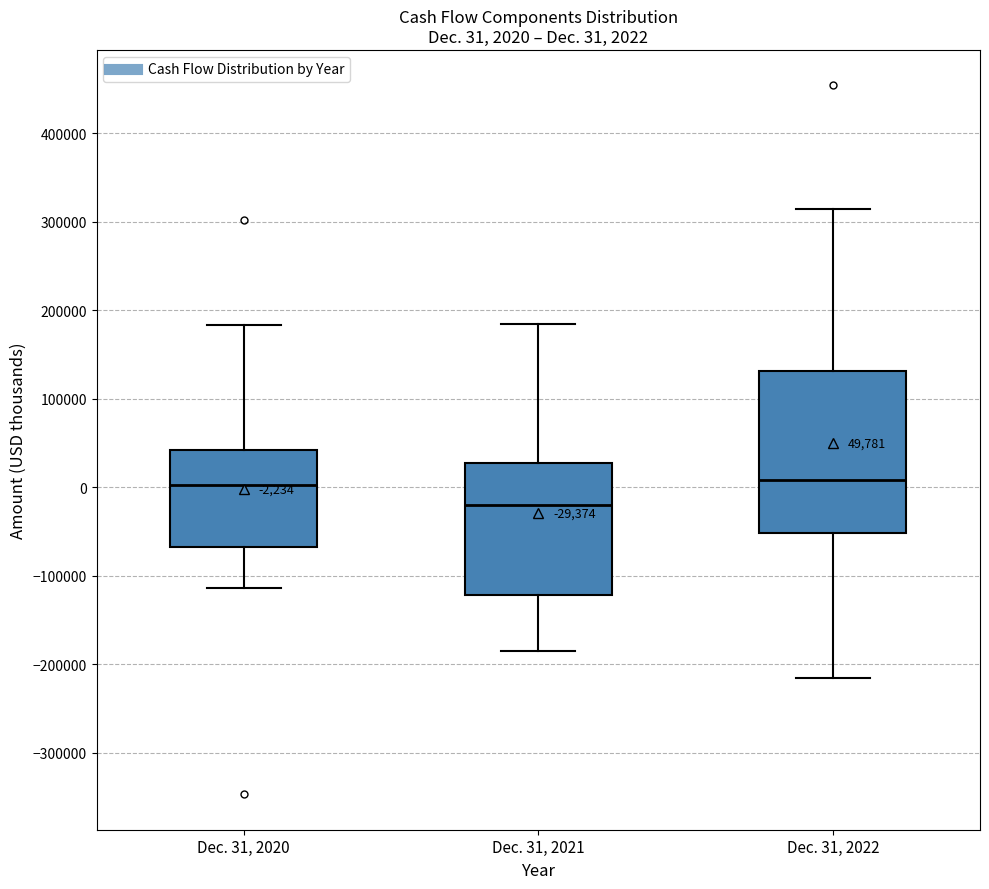

Which box's median line is the lowest?

Dec. 31, 2021